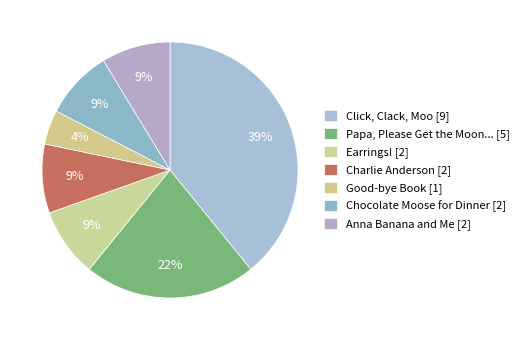

How many segments does this pie chart have?

7